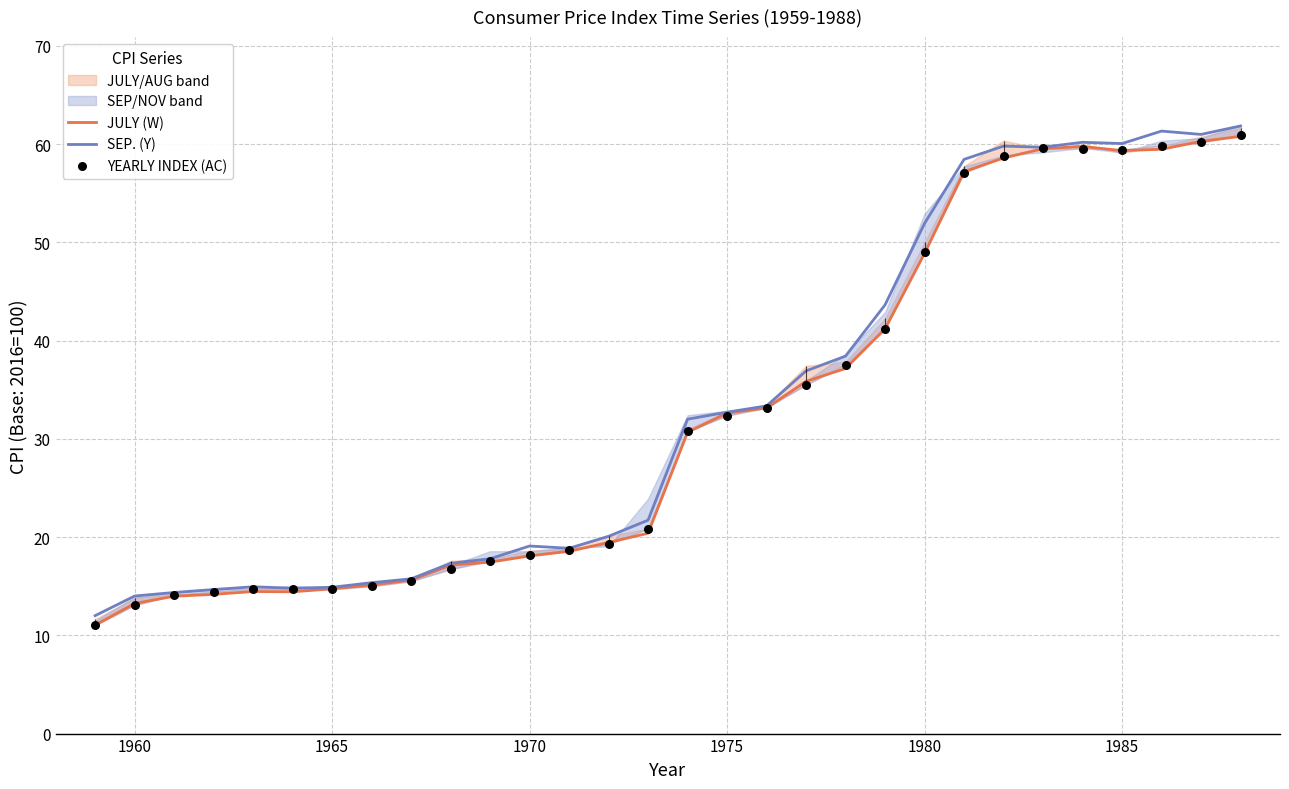

Which series contains the highest Y value?

SEP. (Y)